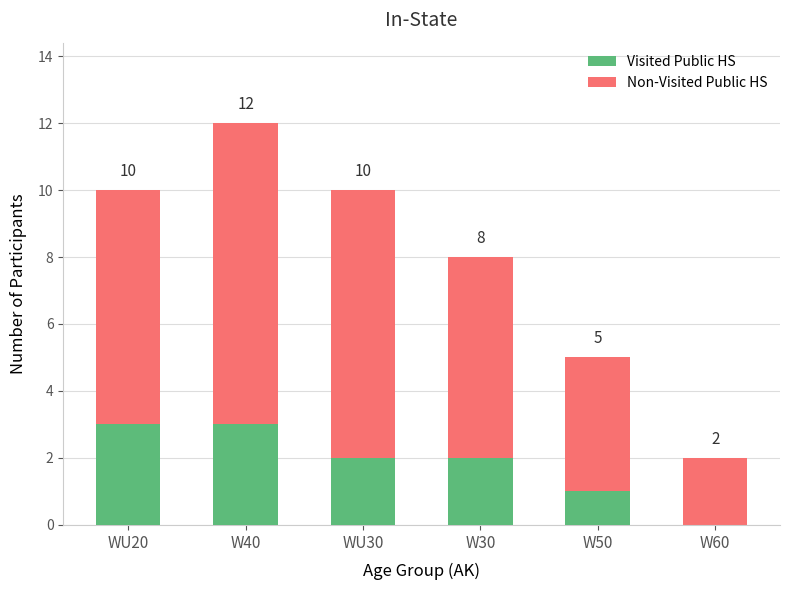

What position from the left is WU30?

3